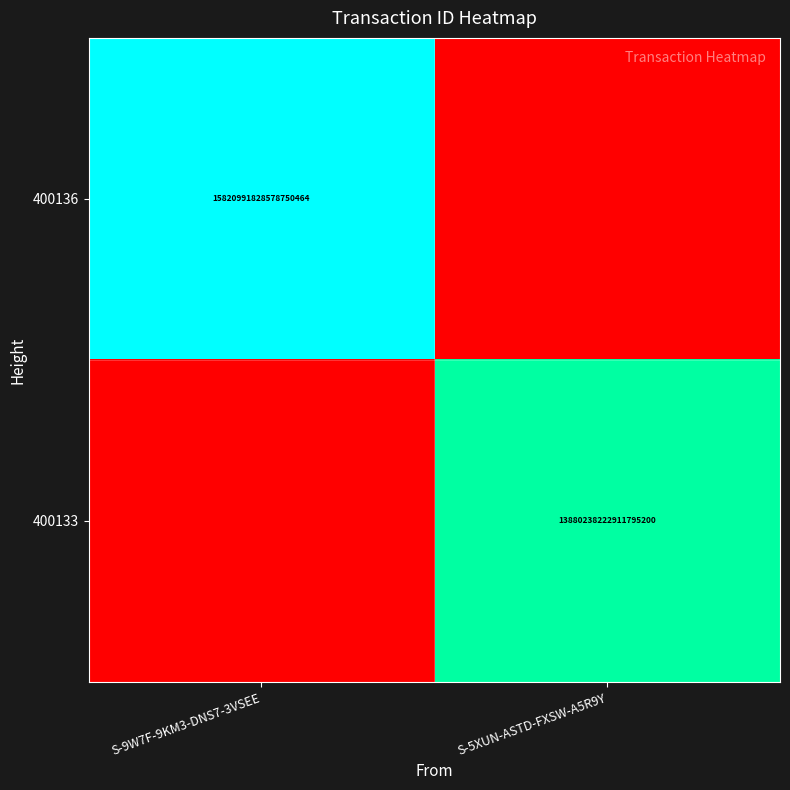

What is the total value across all series at S-9W7F-9KM3-DNS7-3VSEE?

15820991828578750464